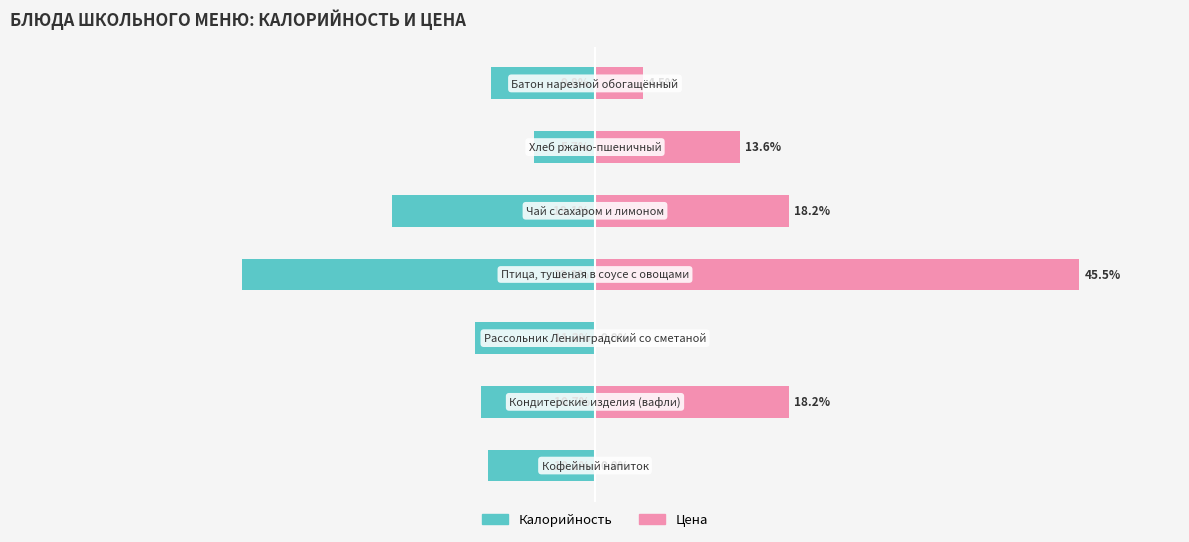

The value of Калорийность at 3 is -50.3. True or false?

False